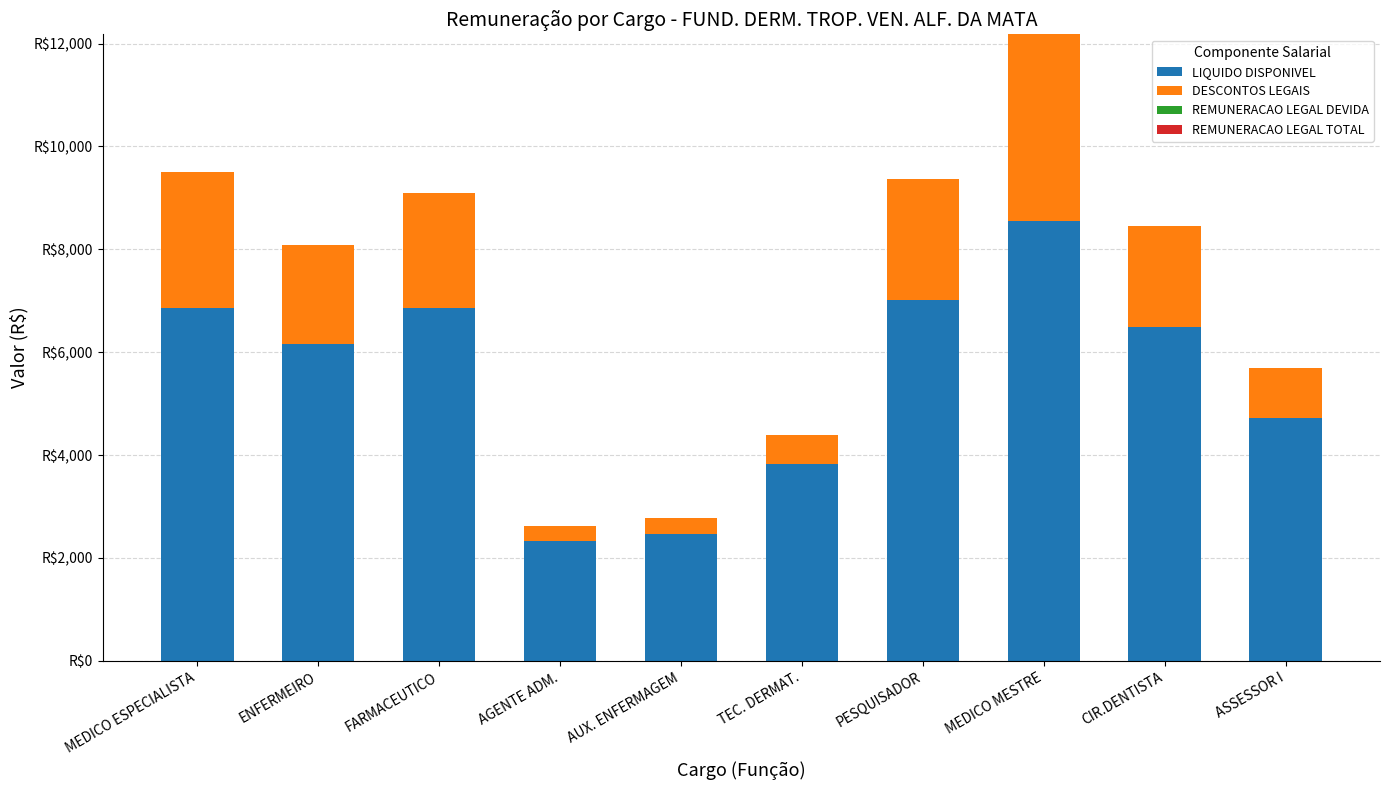

Does the chart contain stacked bars?

Yes